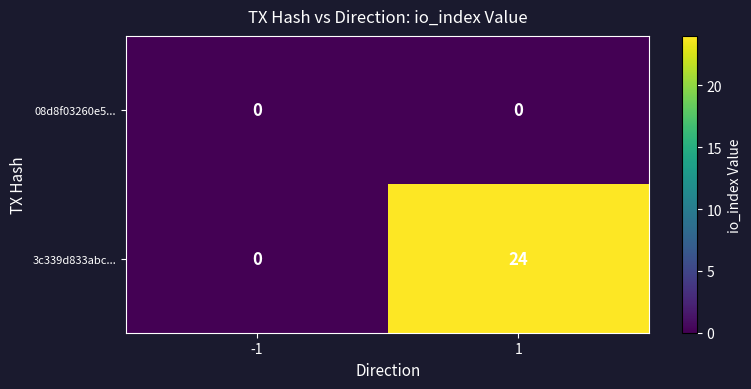

Which series has the largest range (max minus min)?

3c339d833abc...